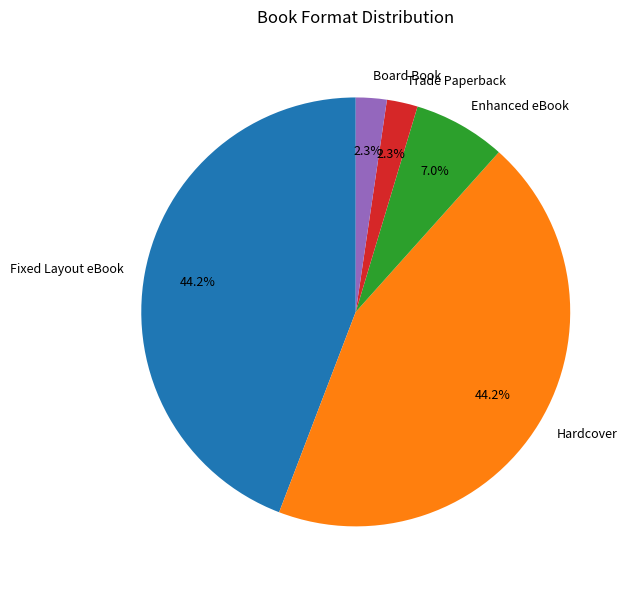

Count the number of slices in the pie.

5